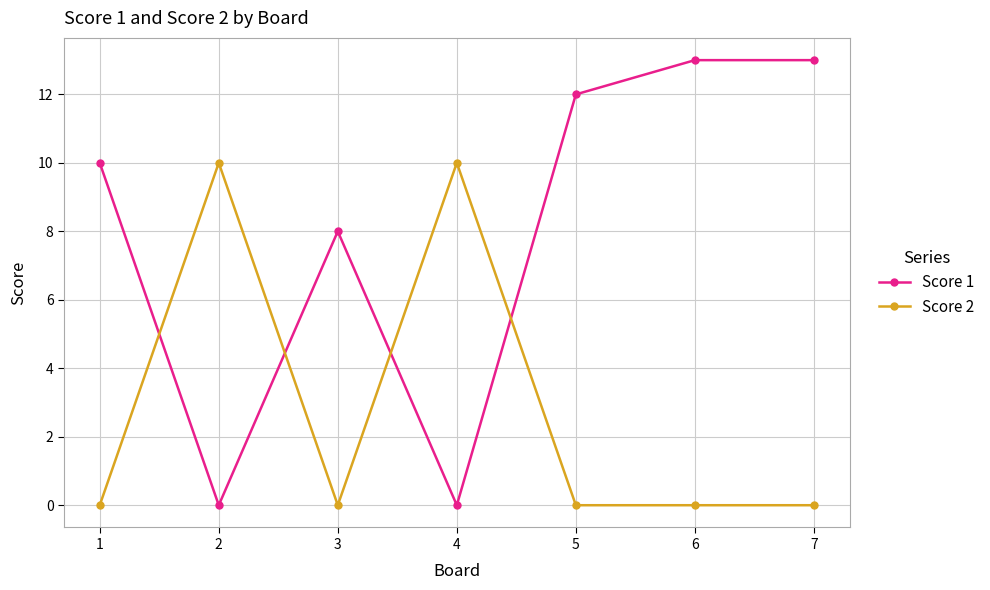

What is the value of the Score 1 point at the 7th from the left?

13